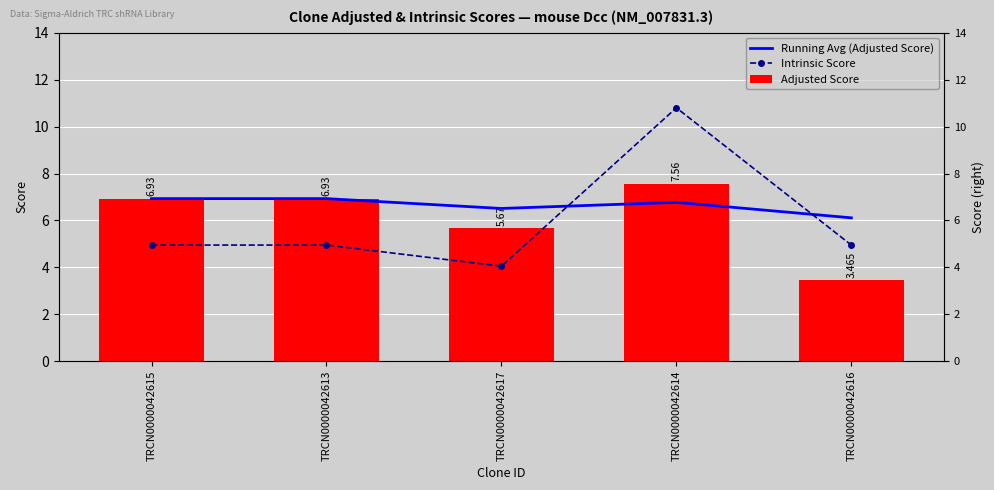

The value of Intrinsic Score at TRCN0000042616 is 5.0. True or false?

True